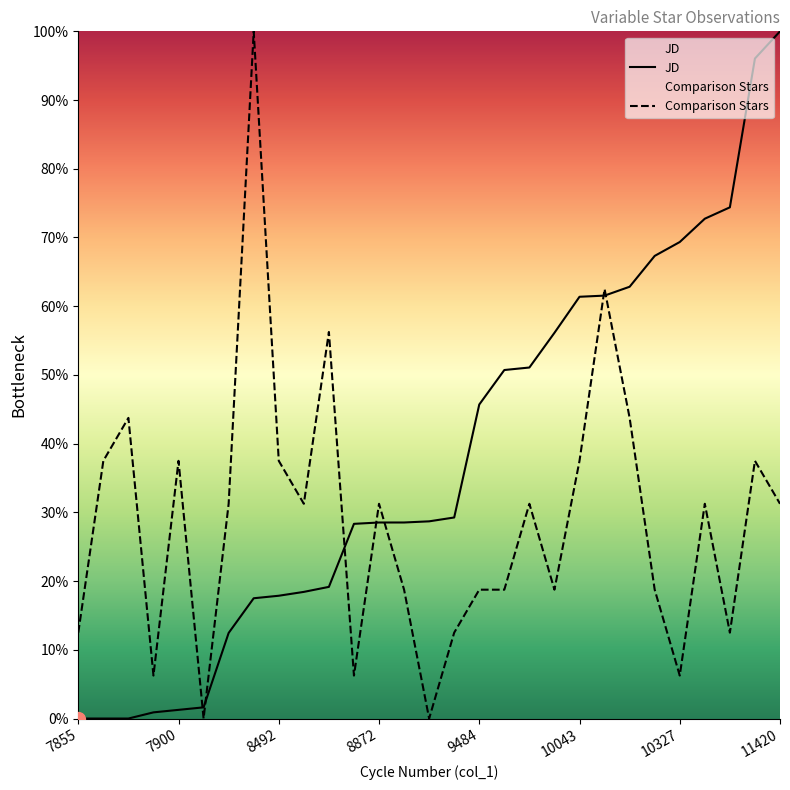

What is the highest value of the Comparison Stars series?

100.0